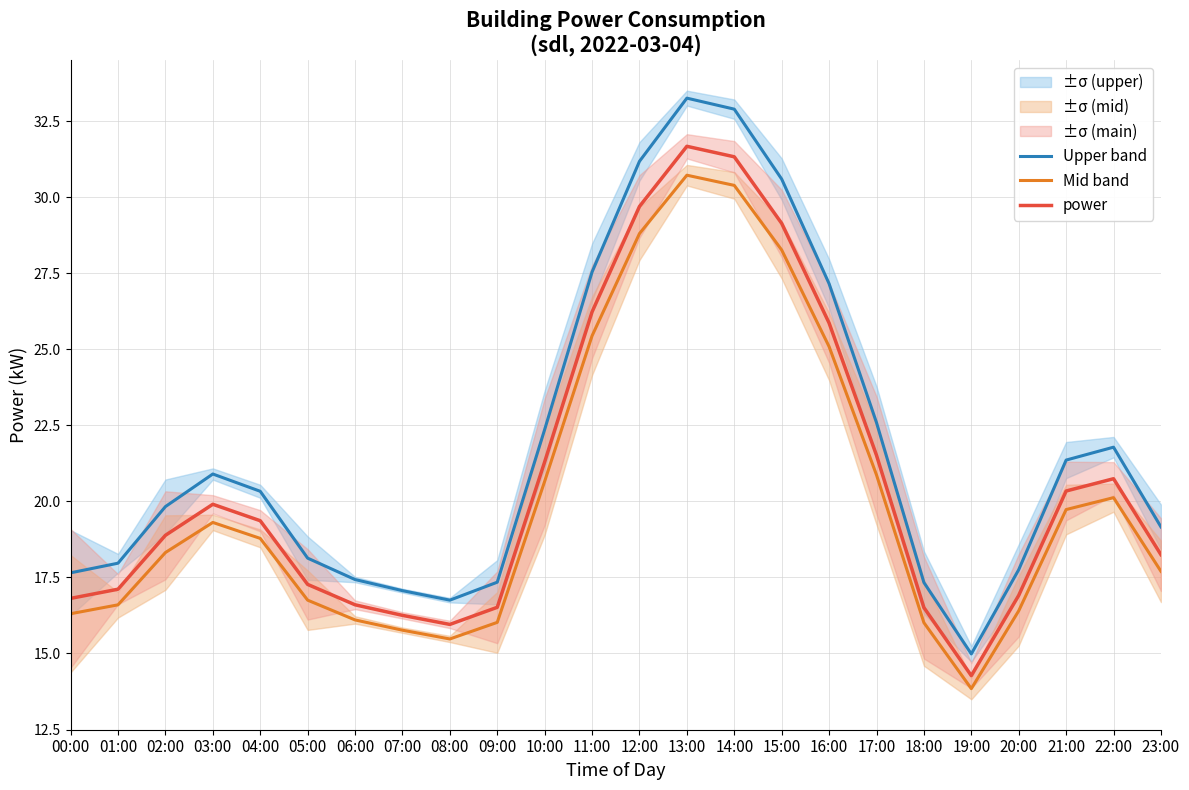

True or false: Upper band and Mid band intersect in this chart.

False